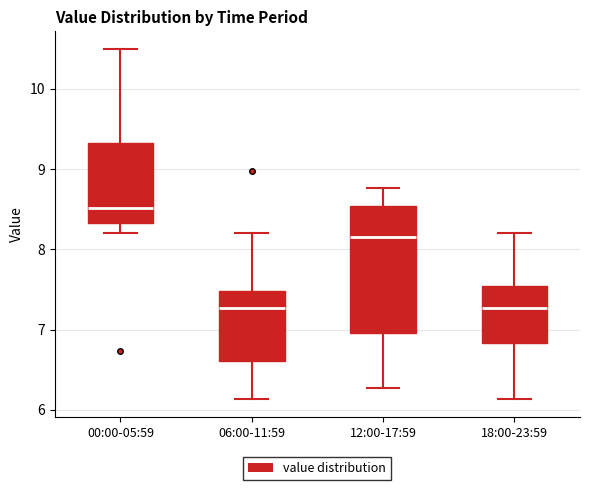

Which box is the tallest, from its lower edge to its upper edge?

12:00-17:59